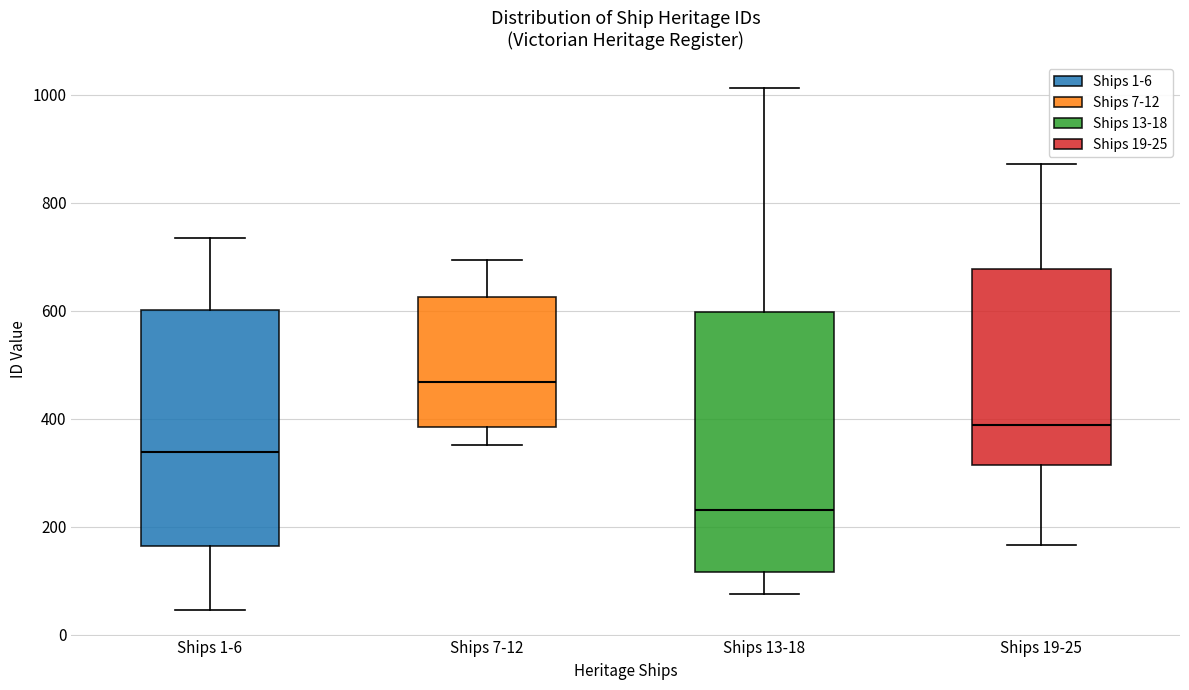

Reading left to right, transcribe this box plot: for each box, give where its median line is, the range the box spans, and where its two whiskers end, as read against the y-axis. The values are not printed on the chart, so give them approximately, as read against the axis.

Ships 1-6: median 340, box 160 to 600, whiskers 40 to 740
Ships 7-12: median 460, box 380 to 620, whiskers 360 to 700
Ships 13-18: median 240, box 120 to 600, whiskers 80 to 1020
Ships 19-25: median 380, box 320 to 680, whiskers 160 to 880